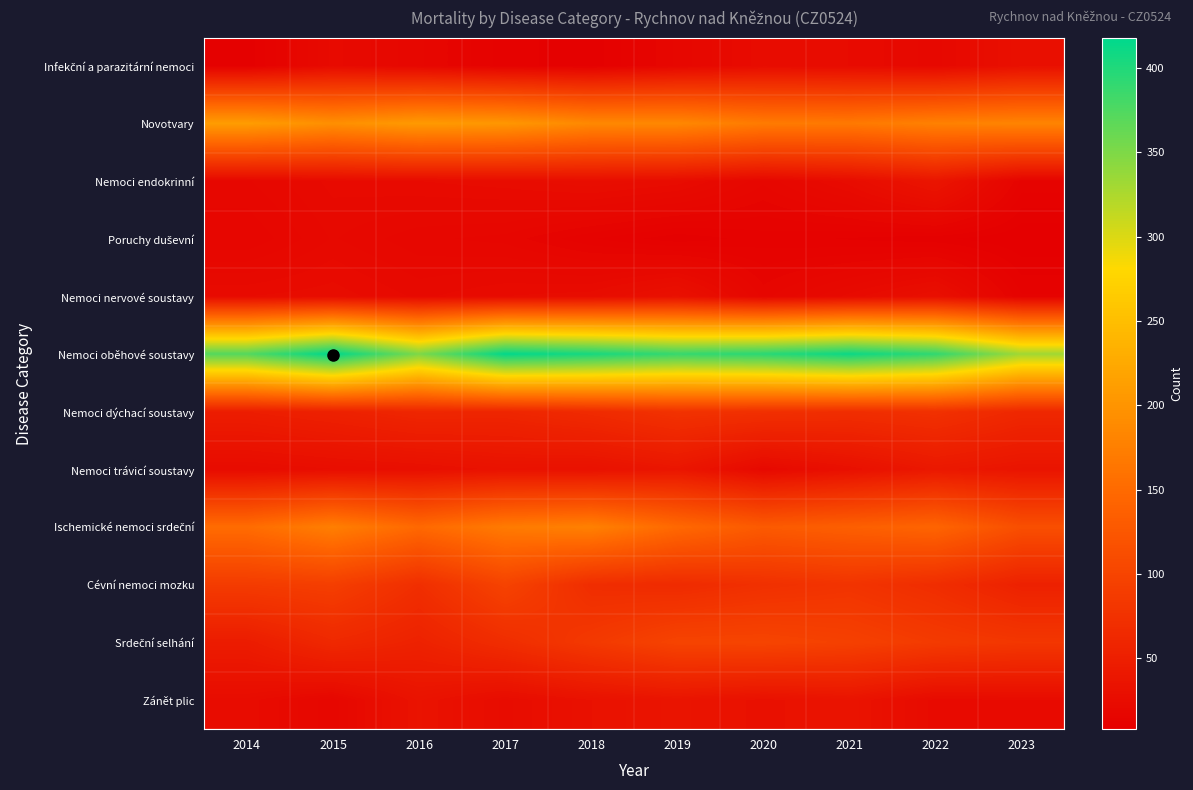

Which series changed the most between 2016 and 2021?

Nemoci oběhové soustavy